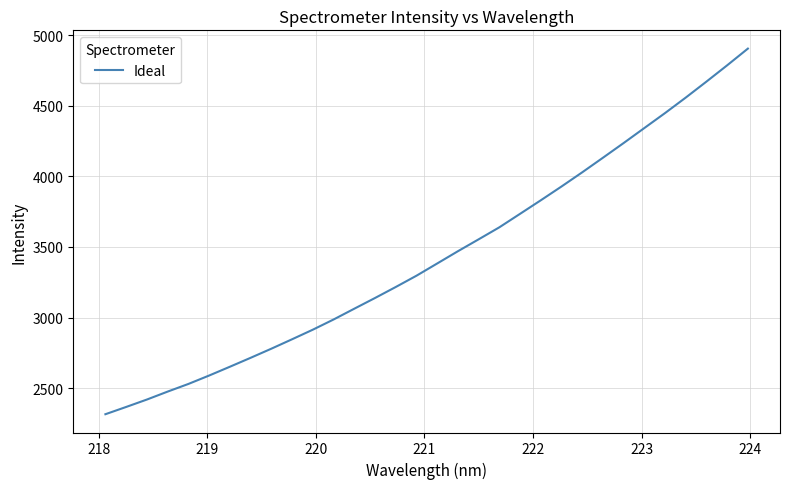

What is the difference between the maximum and minimum values?

2588.0